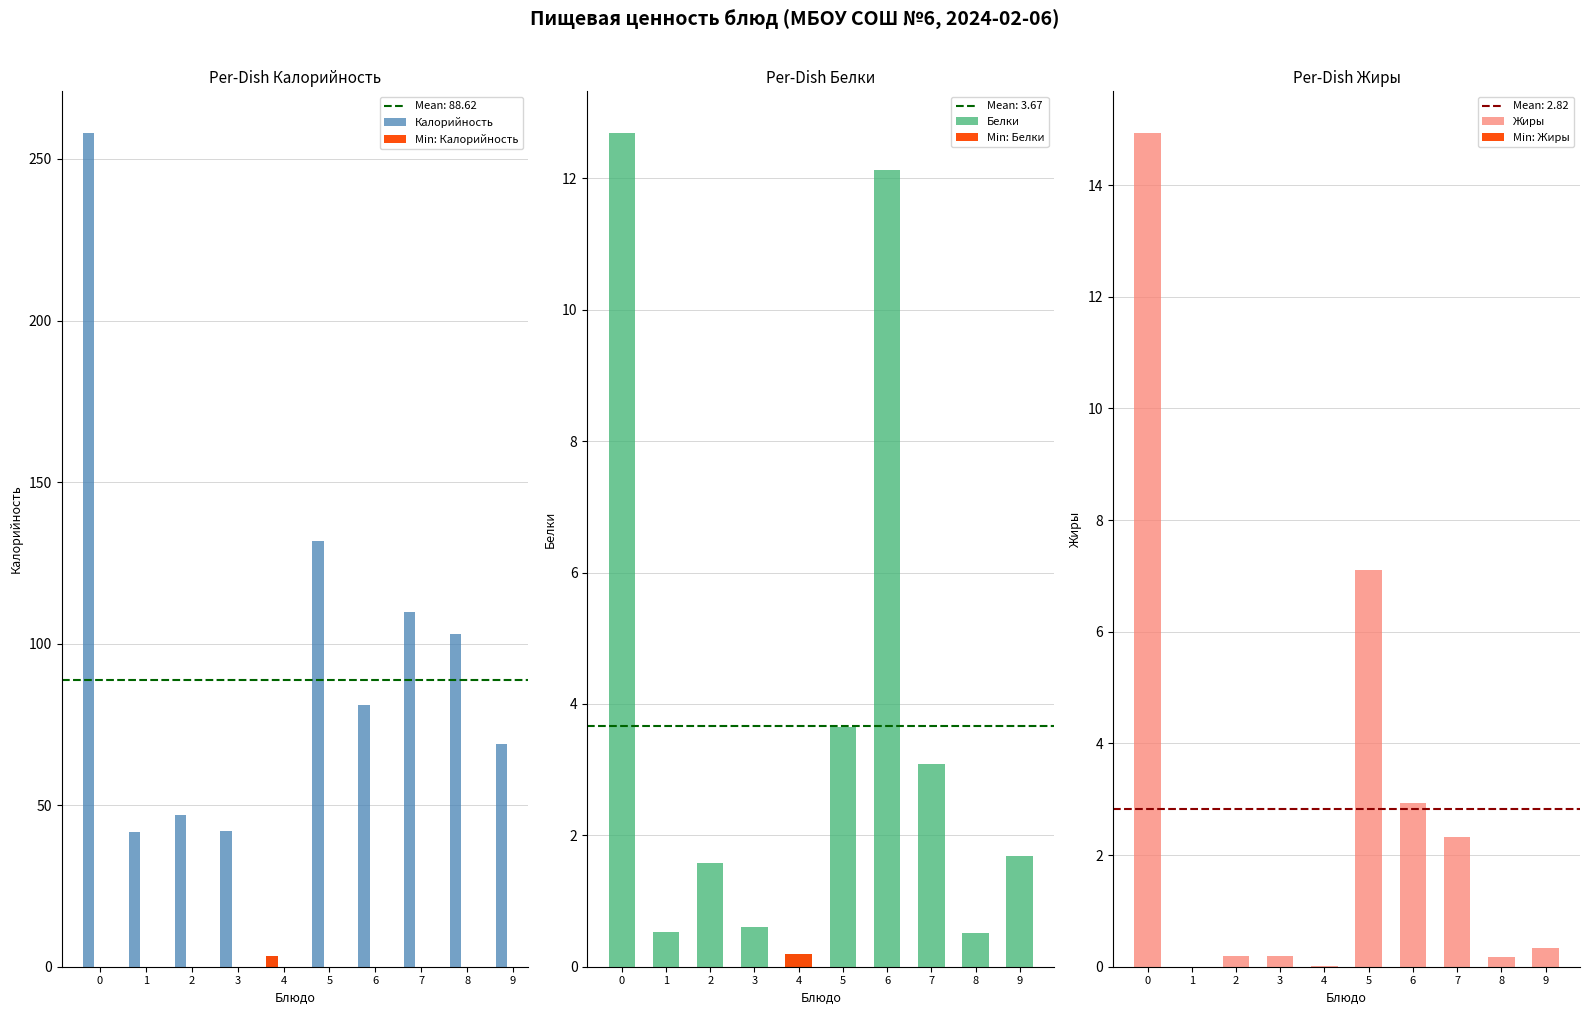

Between 8 and 9, which series saw the biggest shift?

Калорийность